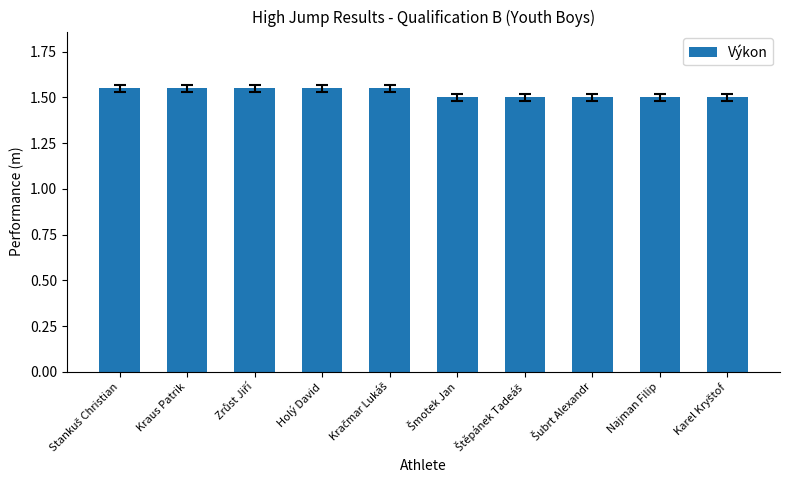

What is the value of the 10th bar from the left?

1.5